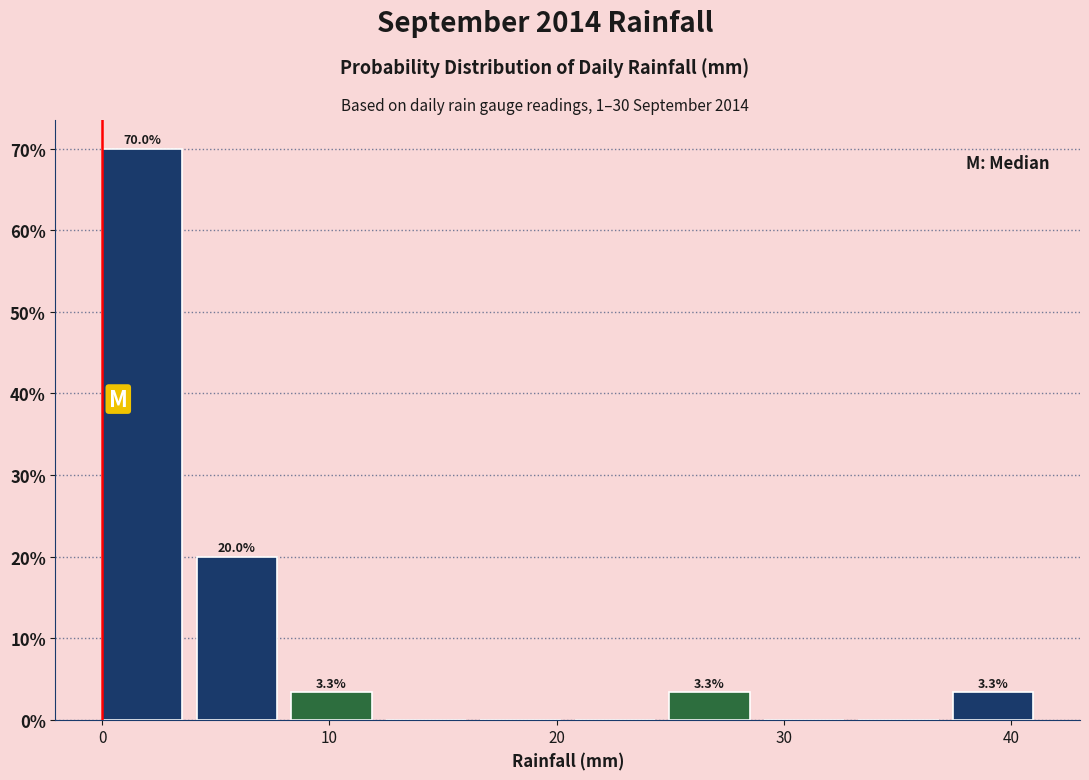

Over which range of the x-axis is the bar tallest?

0 to 4